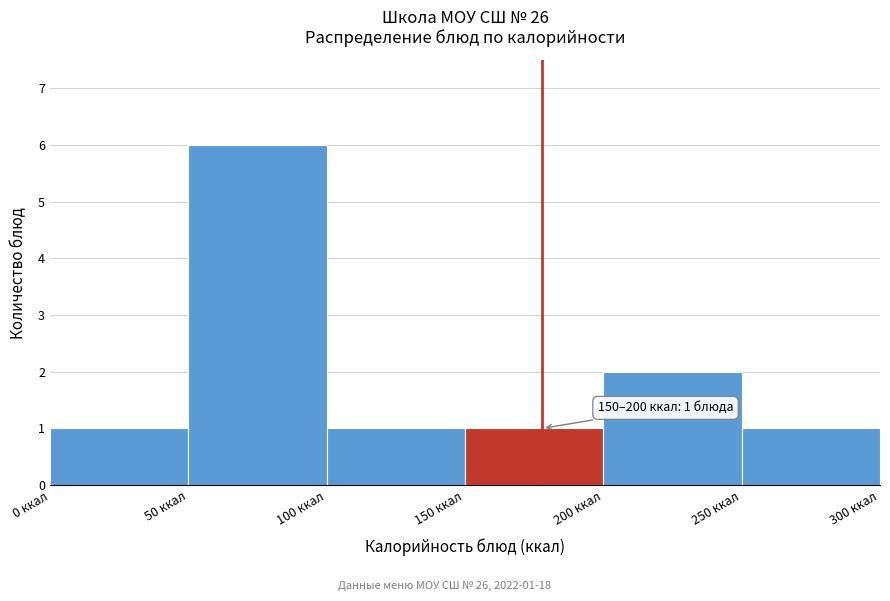

Which range on the x-axis has the tallest bar?

50 to 100